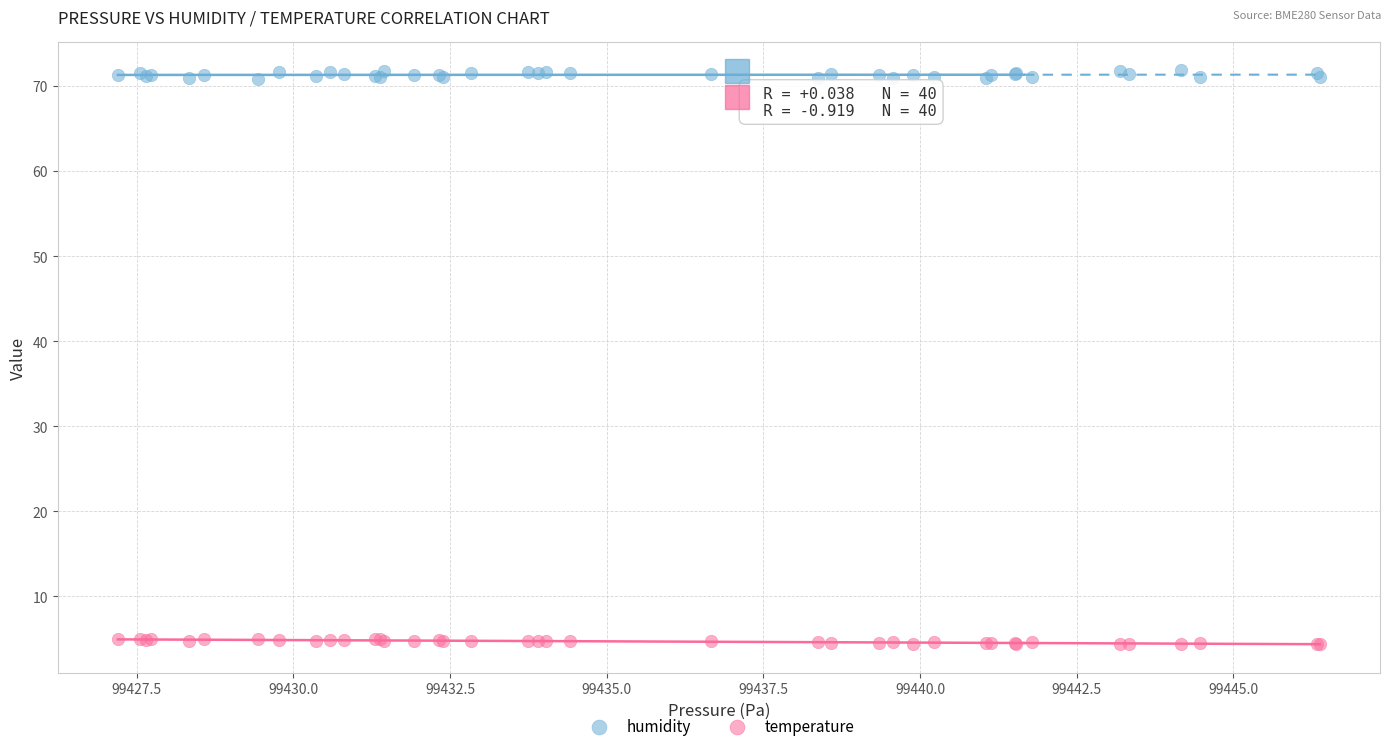

Which series contains the highest Y value?

humidity